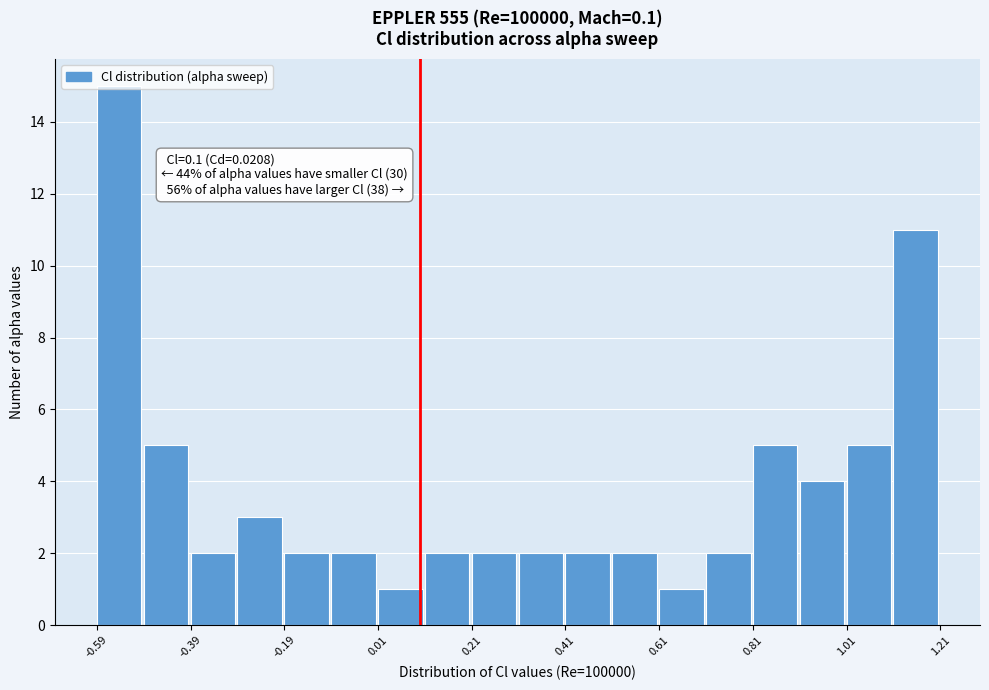

Which range on the x-axis has the tallest bar?

-0.58 to -0.48